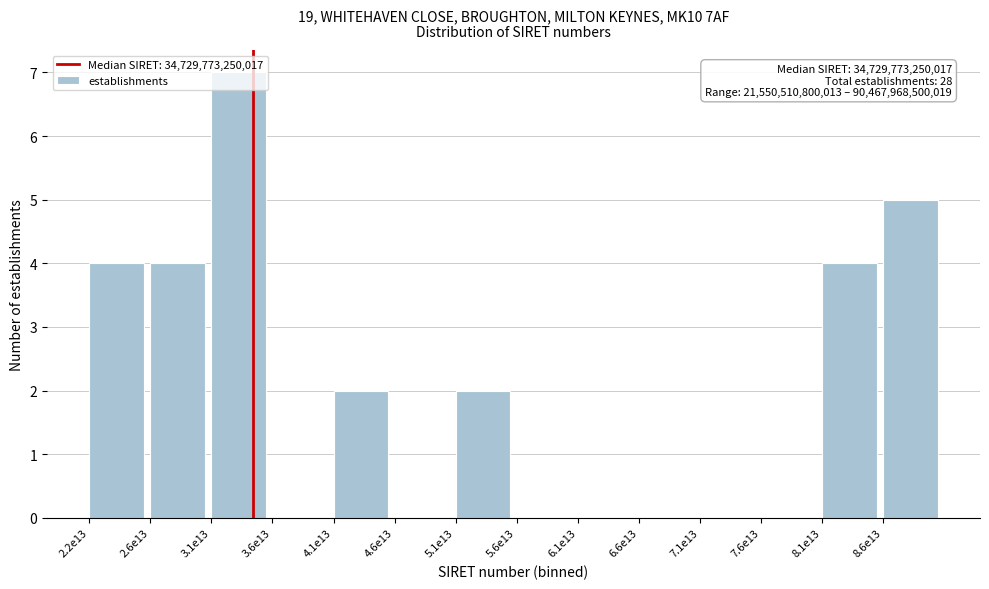

What is the sum of all values?

28